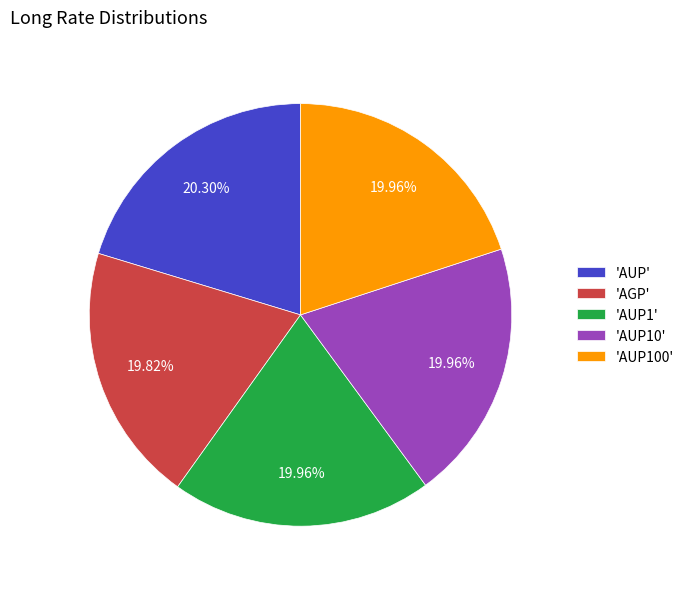

Combined, do 'AUP10' and 'AUP100' account for over 50%?

No